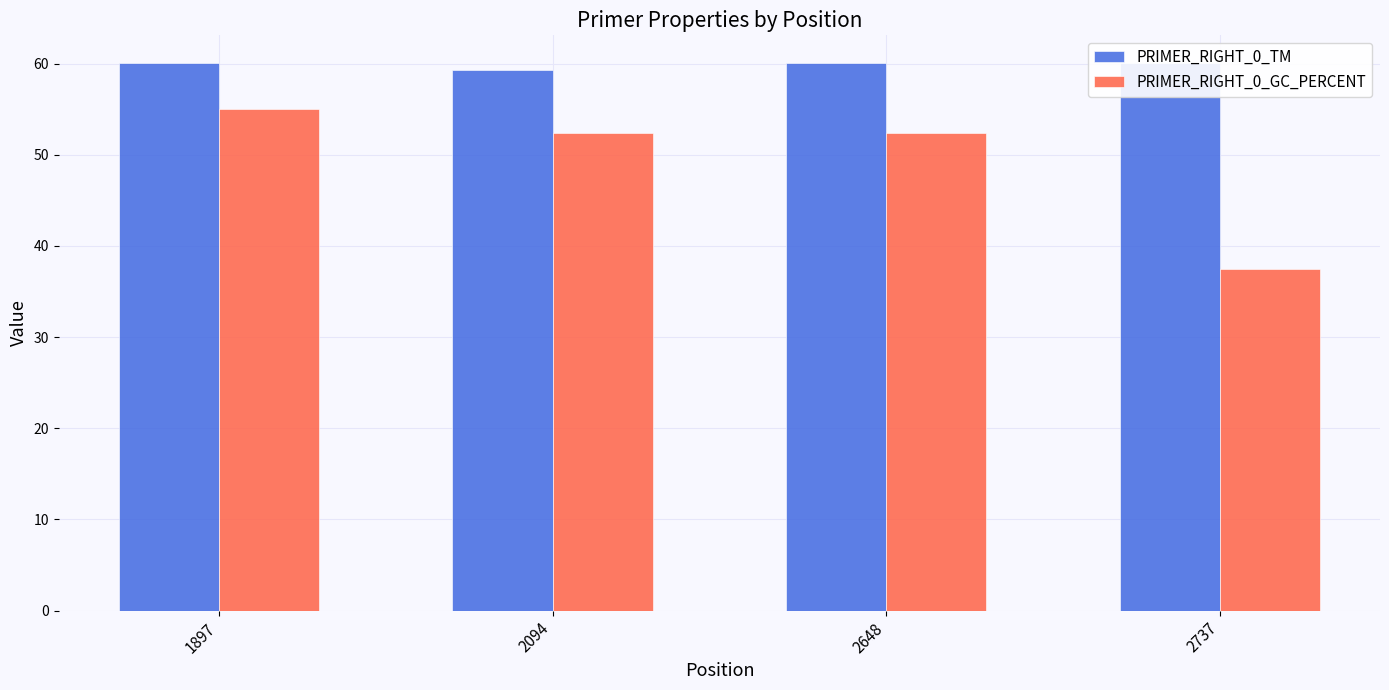

Reading right to left, extract all data points from this chart.

PRIMER_RIGHT_0_TM: 2737=60.1	2648=60.1	2094=59.3	1897=60.1
PRIMER_RIGHT_0_GC_PERCENT: 2737=37.5	2648=52.4	2094=52.4	1897=55.0